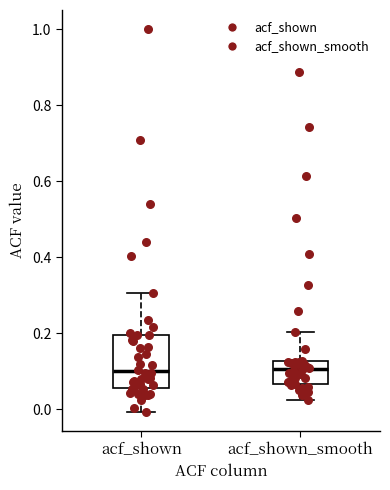

Comparing the boxes themselves (not the whiskers), which one is the tallest?

acf_shown